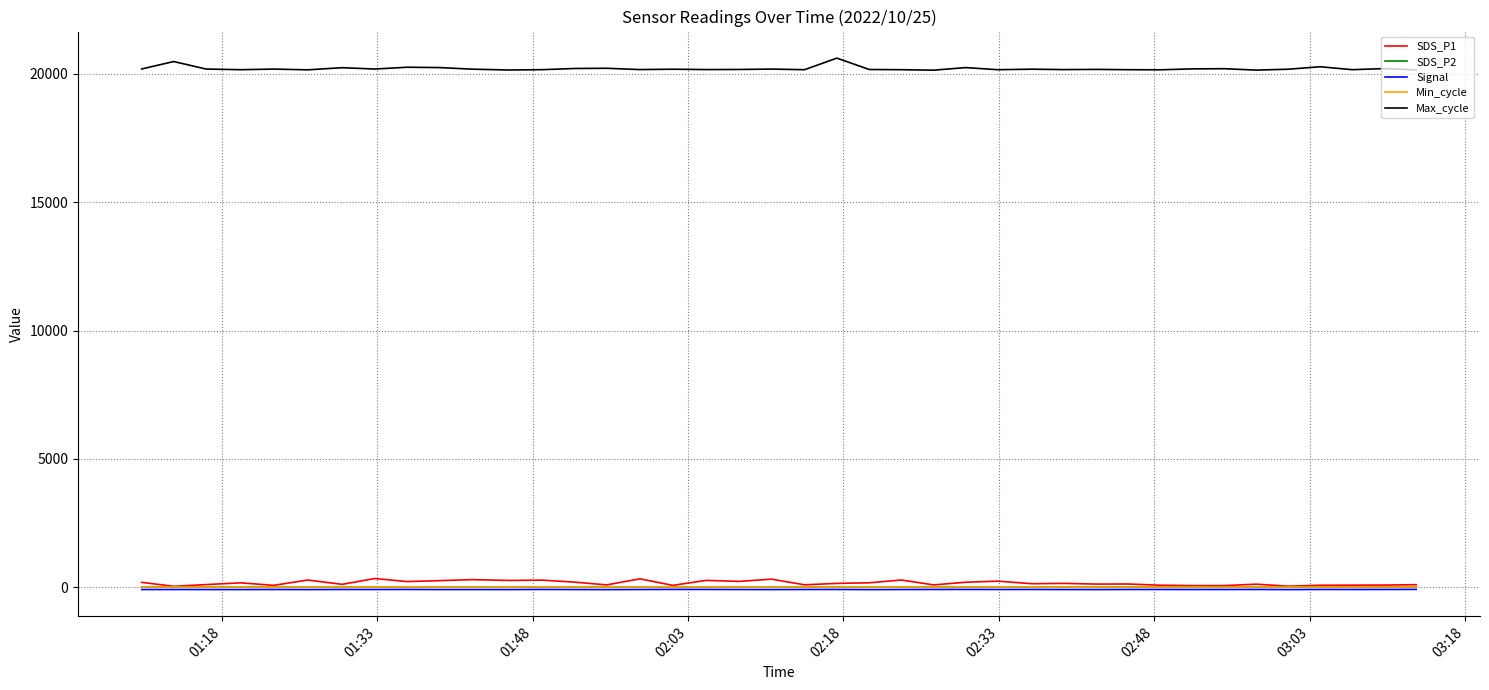

What is the maximum value shown in the chart?

20618.0